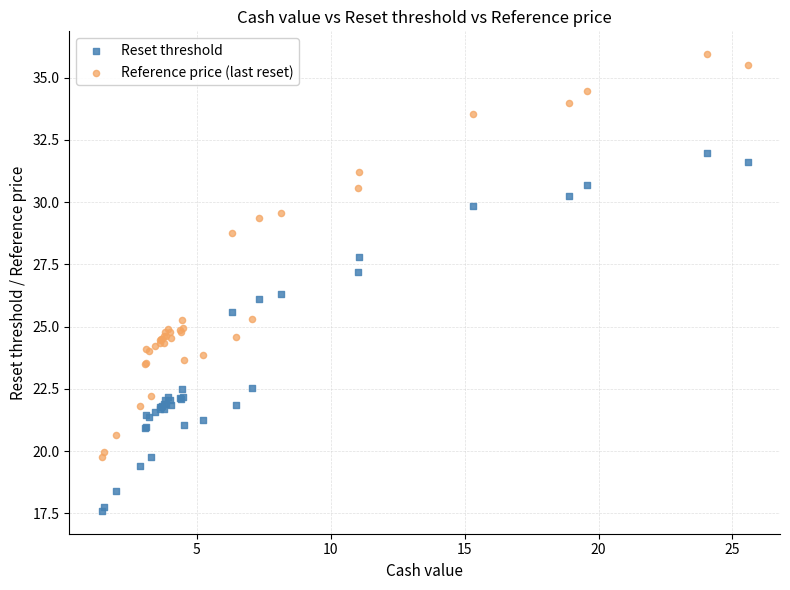

In the Reference price (last reset) series, what Y value is closest to 27?

25.3